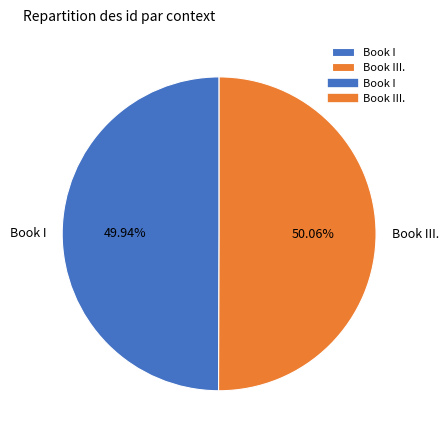

Does any single category account for the majority?

Yes